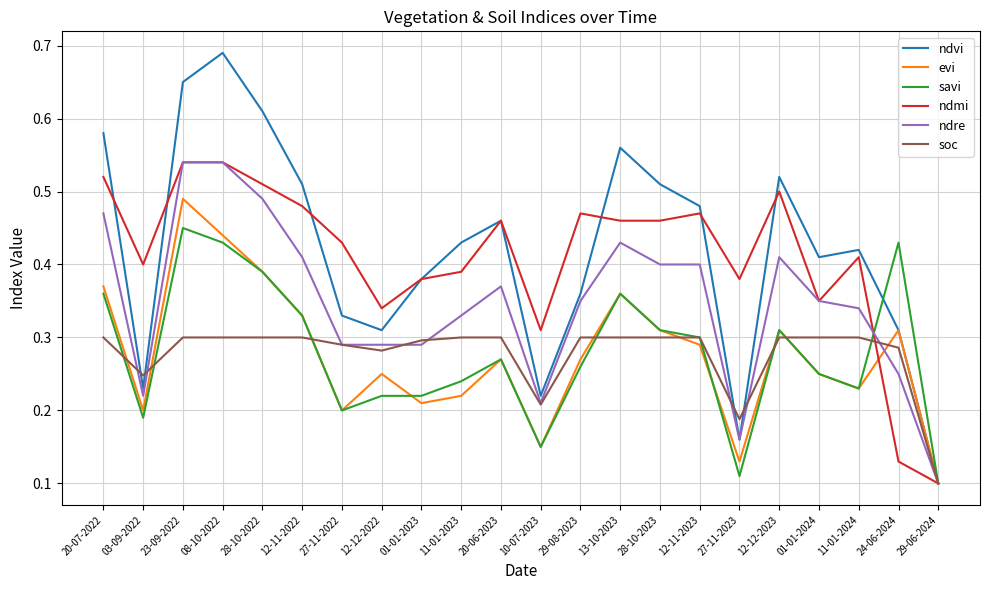

True or false: savi and soc cross at least once.

True